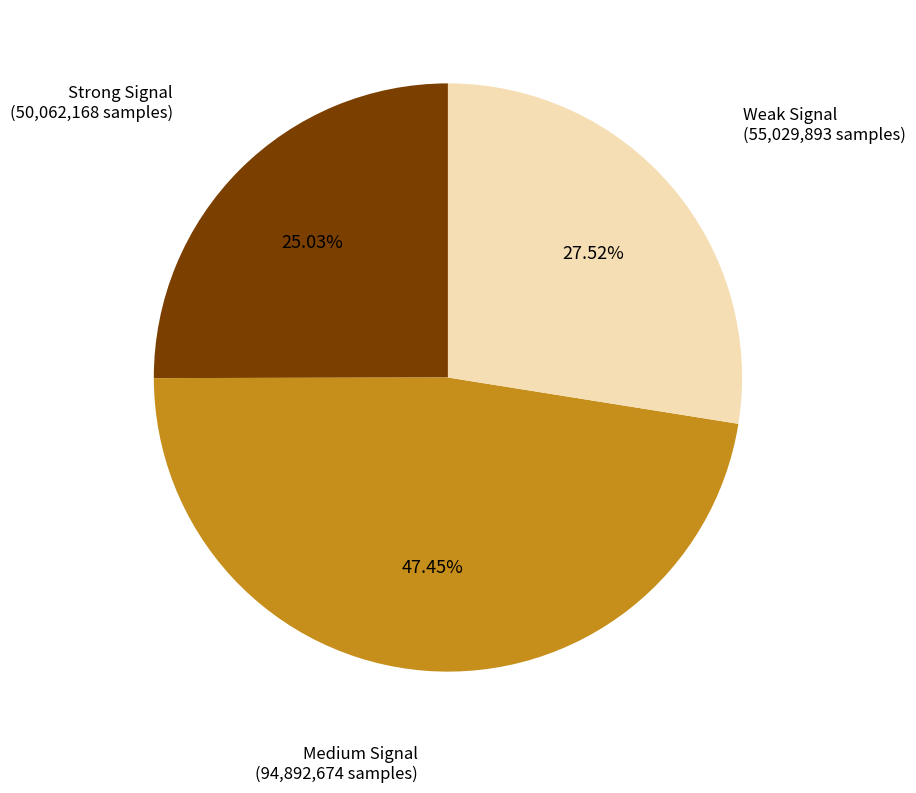

Is there any slice that represents more than half of the pie?

No